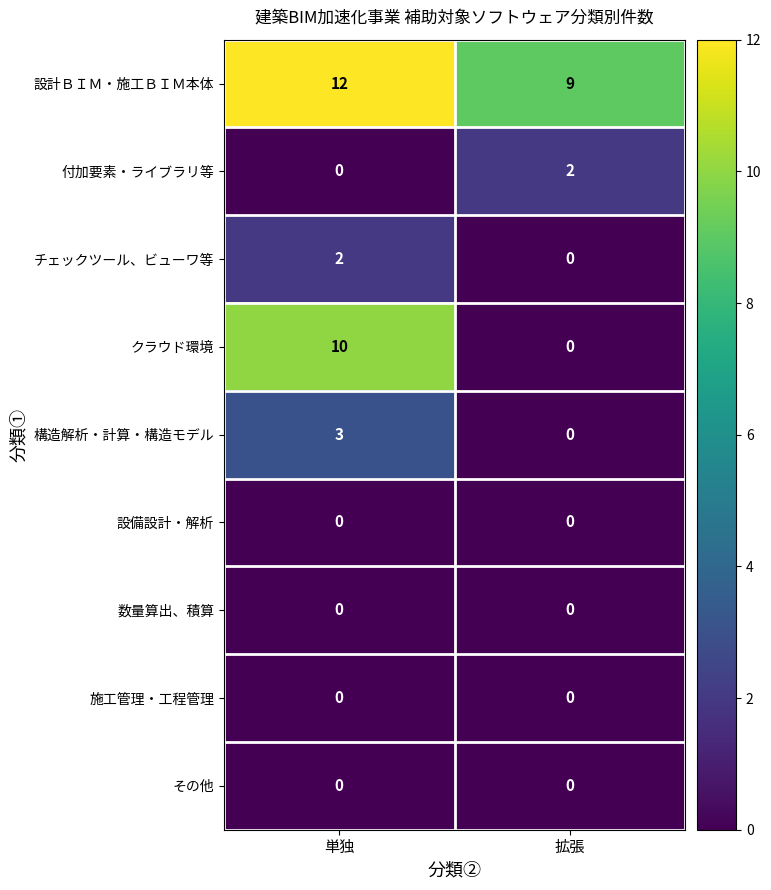

Which series has the largest total across all categories?

設計ＢＩＭ・施工ＢＩＭ本体